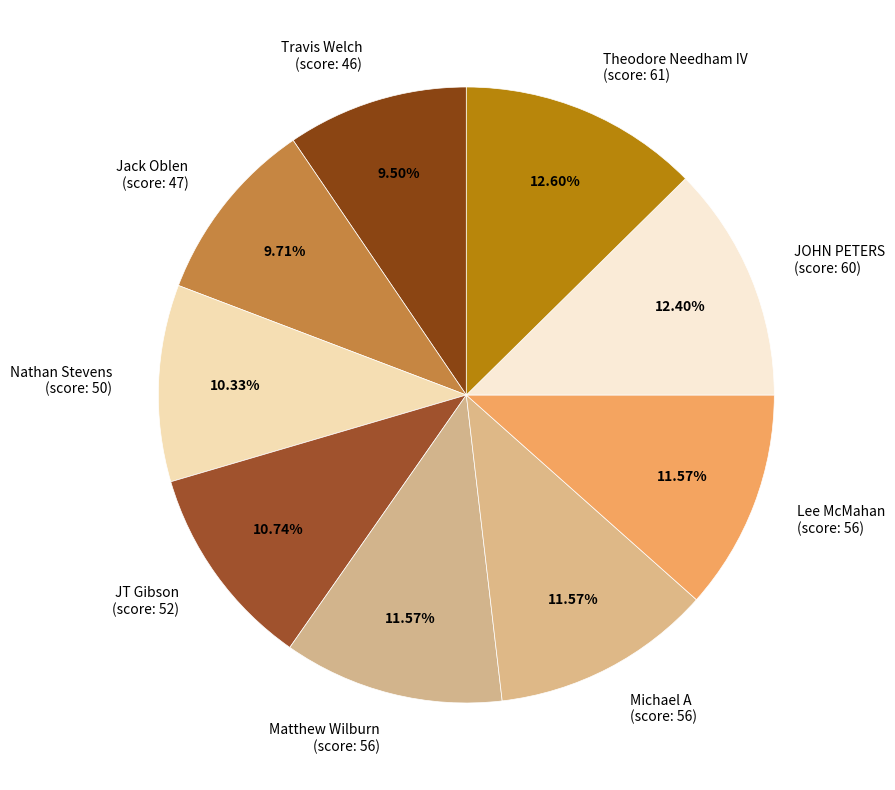

What is the ratio of the value at Nathan Stevens (score: 50) to the value at Theodore Needham IV (score: 61)?

0.8